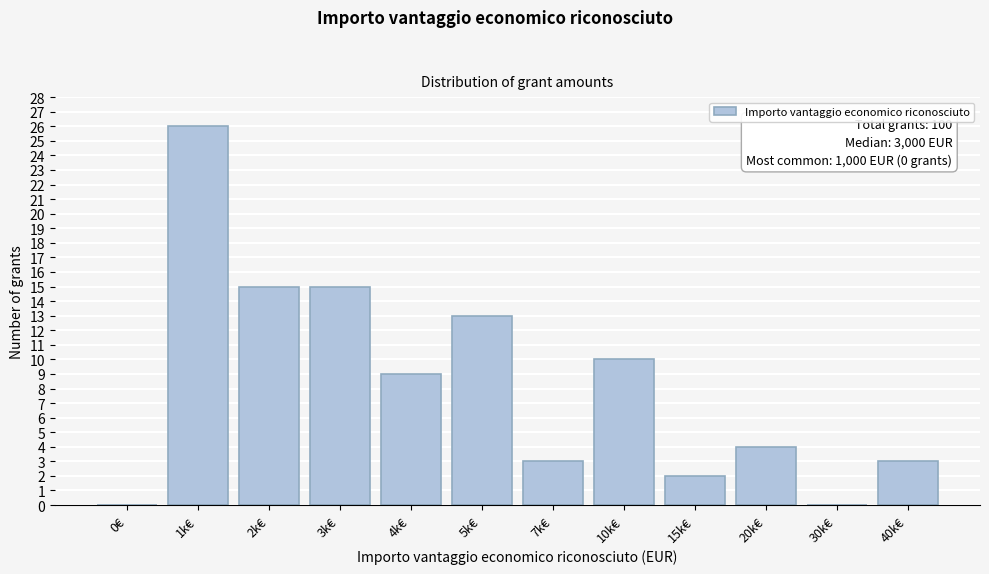

Reading left to right, transcribe all the data shown in this chart.

0€=0	1k€=26	2k€=15	3k€=15	4k€=9	5k€=13	7k€=3	10k€=10	15k€=2	20k€=4	30k€=0	40k€=3